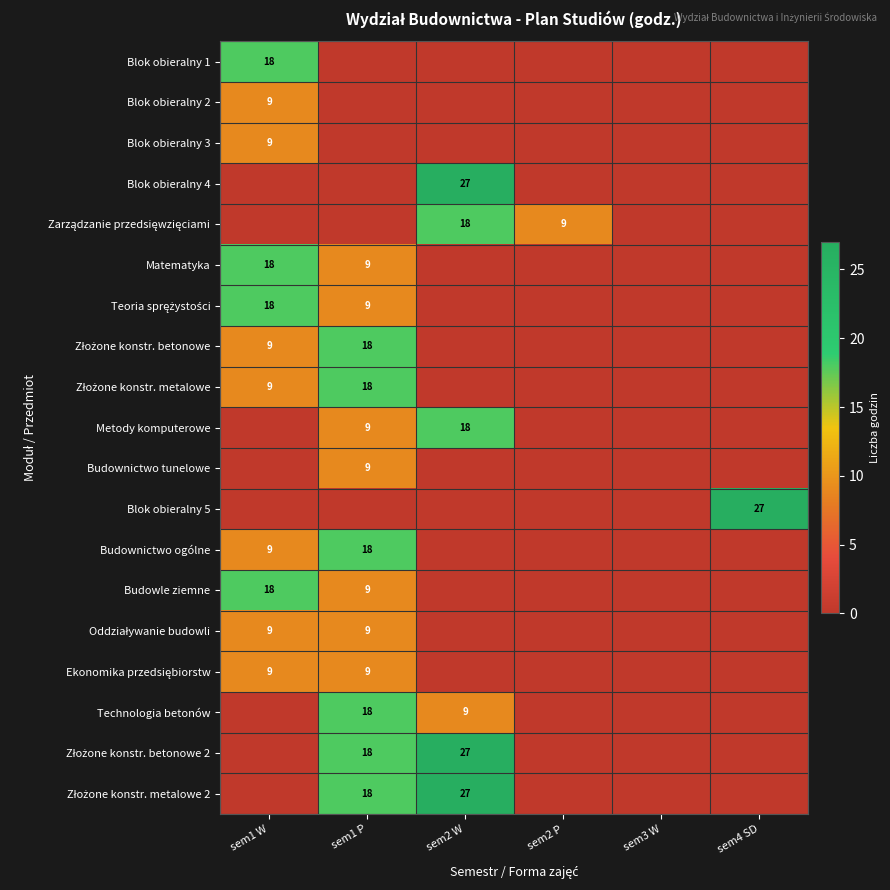

At which label does Blok obieralny 1 reach its peak?

sem1 W